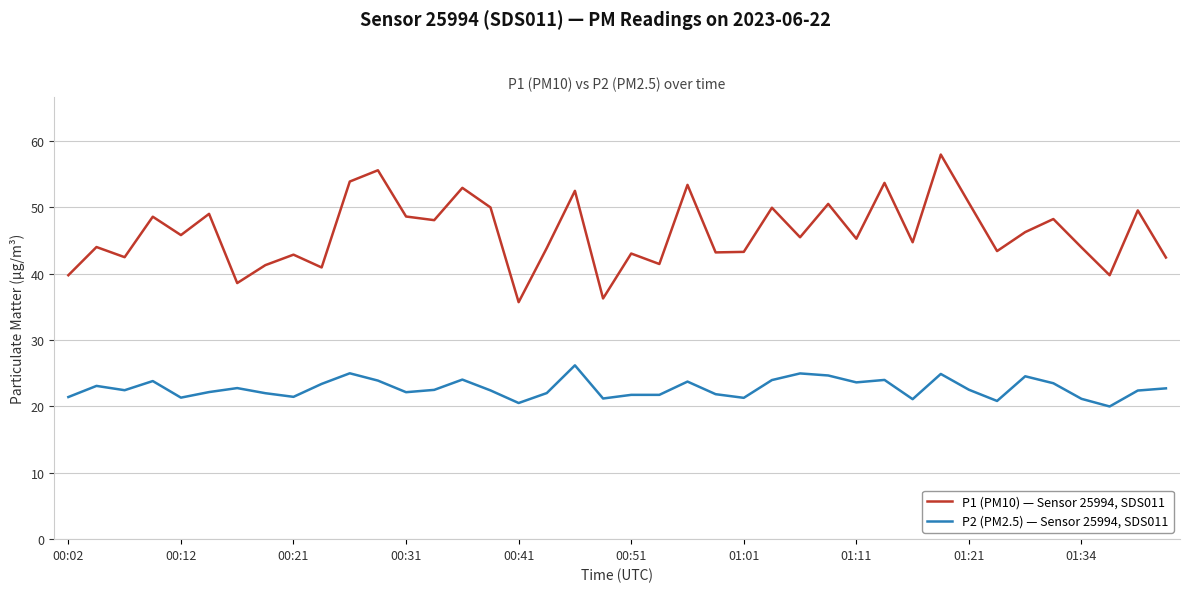

True or false: P1 (PM10) — Sensor 25994, SDS011 and P2 (PM2.5) — Sensor 25994, SDS011 intersect in this chart.

False